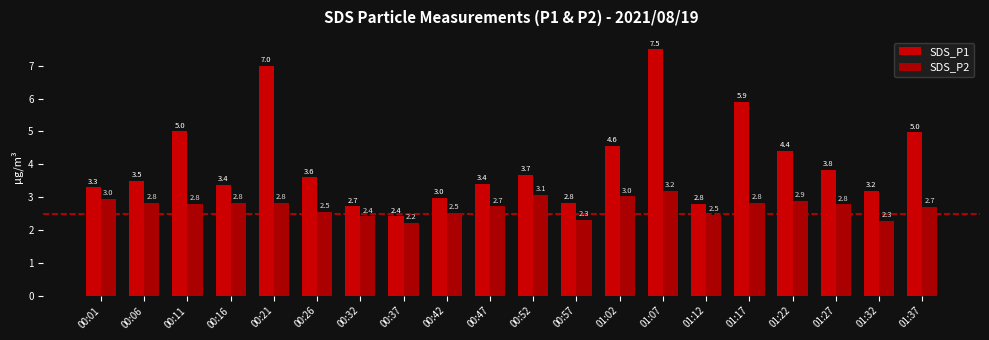

Count the number of data series in this chart.

2